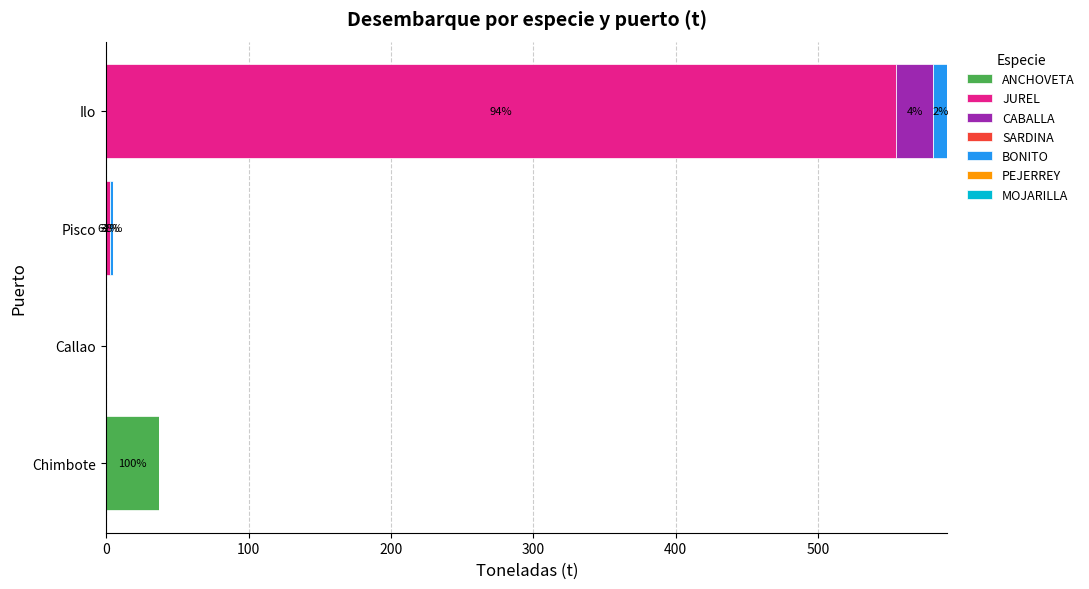

What is the total value across all series at Chimbote?

36.9